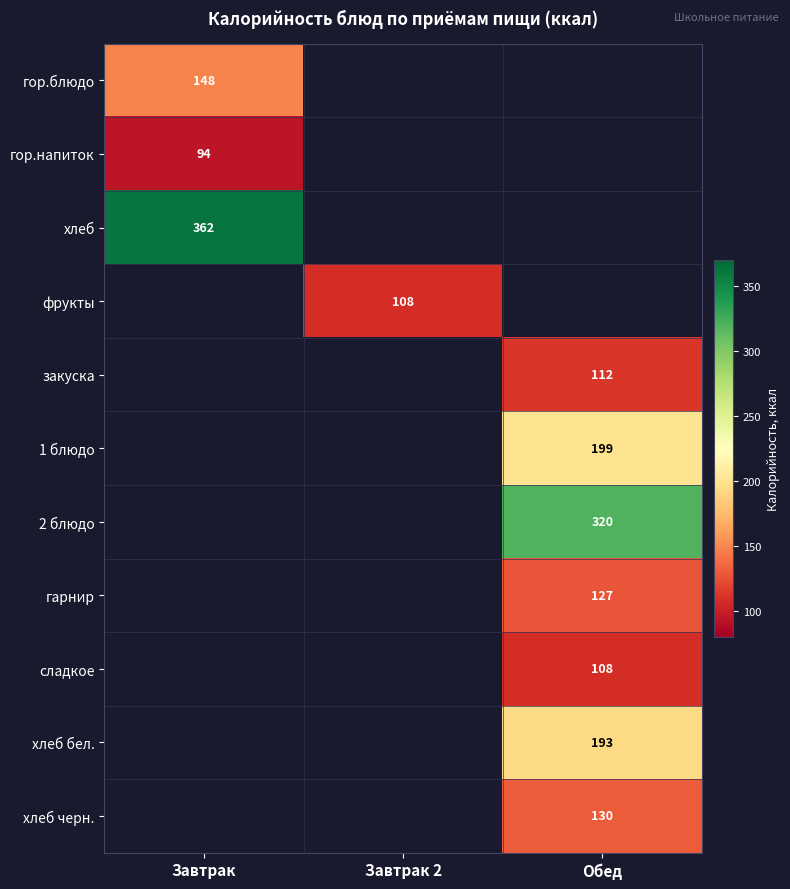

Is it true that 2 блюдо equals 429 at Обед?

False